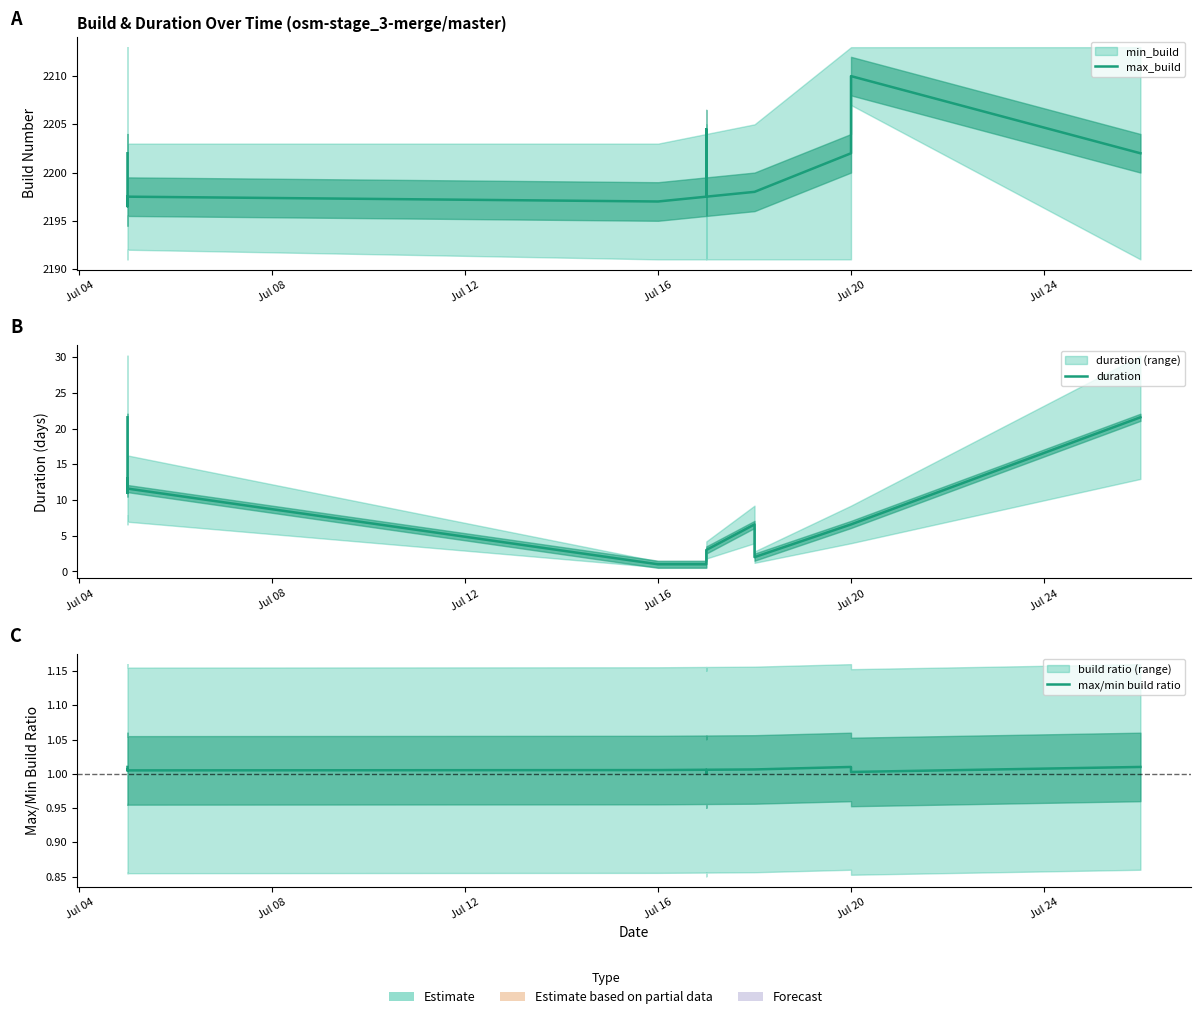

The value of duration at Jul 16 is 0.4. True or false?

False